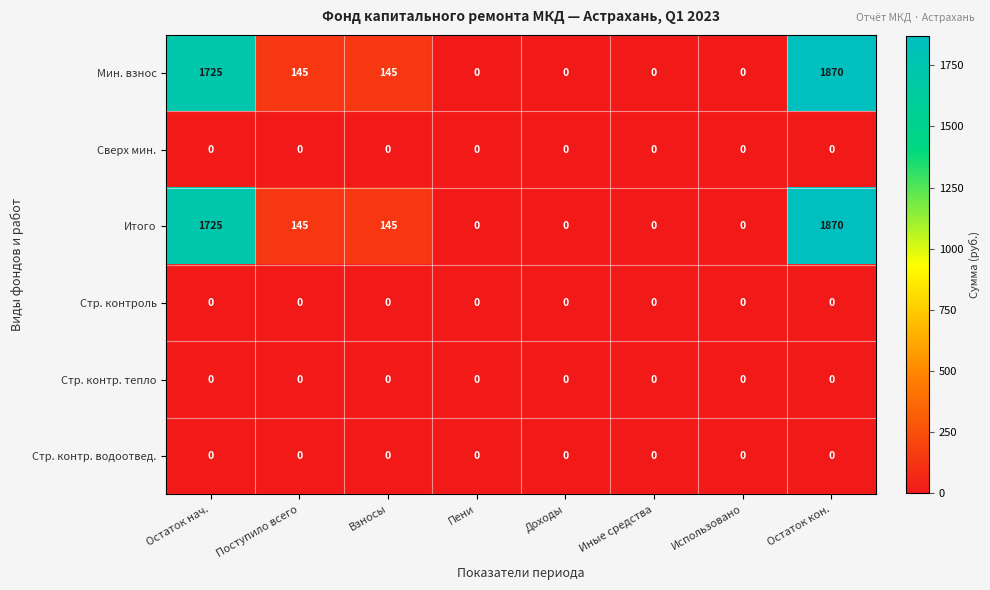

What is the difference between the second highest and minimum values in the Итого series?

1725